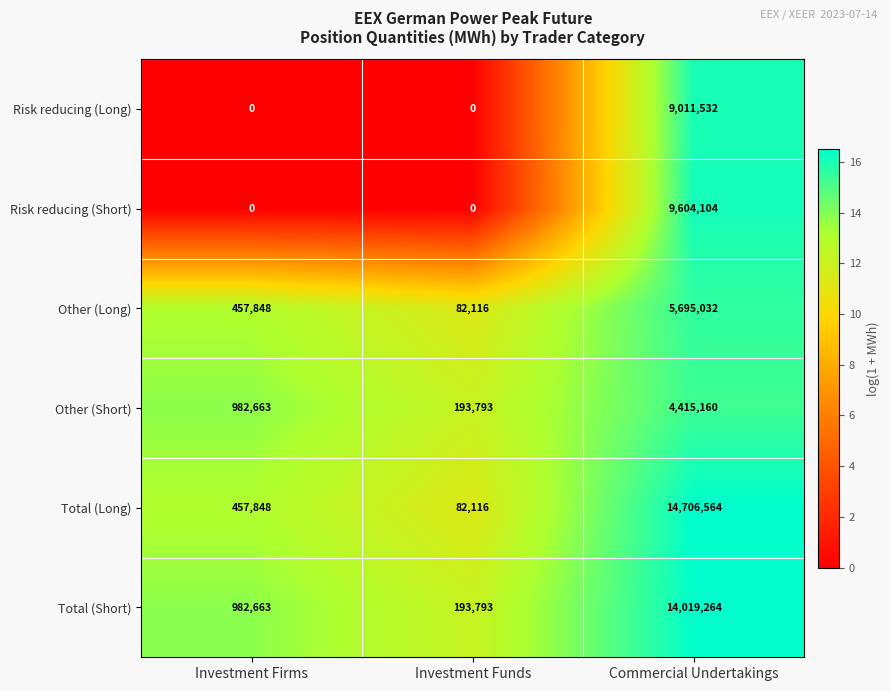

Which series changed the most between Investment Firms and Commercial Undertakings?

Total (Long)